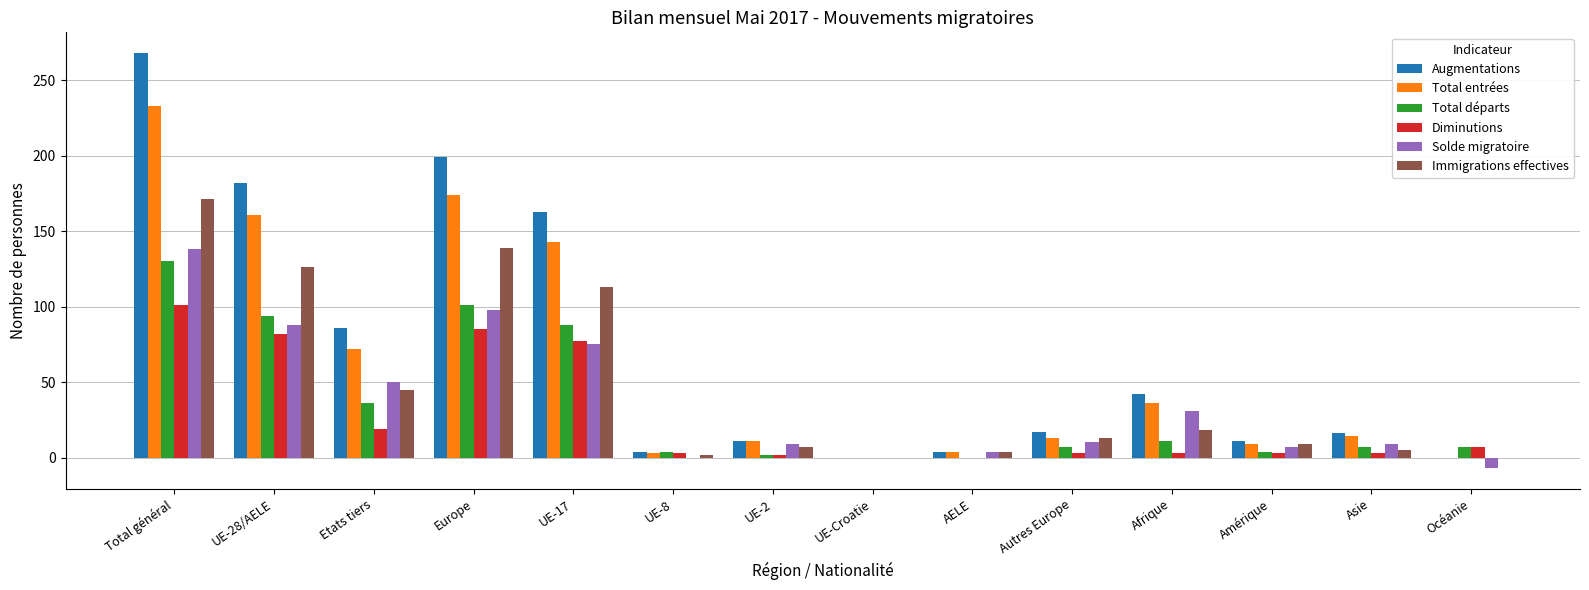

Which series changed the most between UE-28/AELE and UE-2?

Augmentations